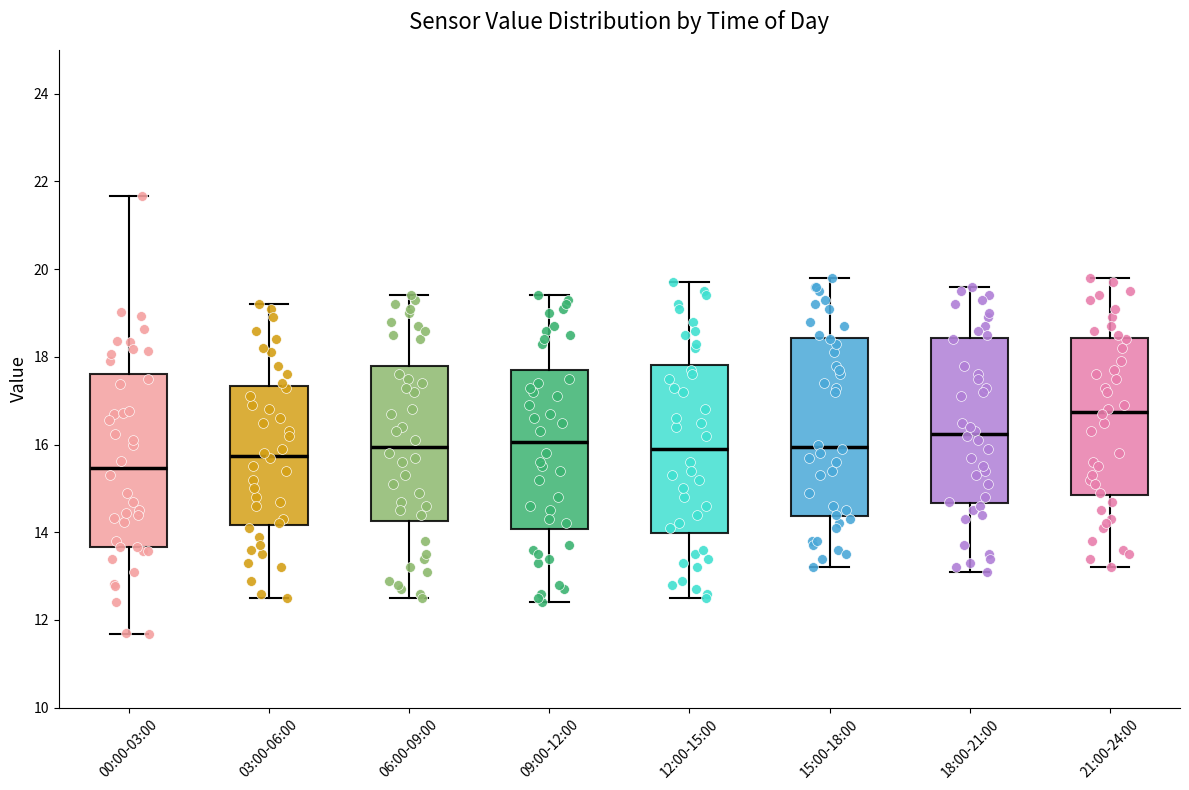

Reading left to right, read every box against the y-axis: the position of its median line, the range the box covers, and the ends of its whiskers. The values are not printed on the chart, so give them approximately, as read against the axis.

00:00-03:00: median 15.4, box 13.6 to 17.6, whiskers 11.6 to 21.6
03:00-06:00: median 15.8, box 14.2 to 17.4, whiskers 12.6 to 19.2
06:00-09:00: median 16.0, box 14.2 to 17.8, whiskers 12.6 to 19.4
09:00-12:00: median 16.0, box 14.0 to 17.8, whiskers 12.4 to 19.4
12:00-15:00: median 16.0, box 14.0 to 17.8, whiskers 12.6 to 19.8
15:00-18:00: median 16.0, box 14.4 to 18.4, whiskers 13.2 to 19.8
18:00-21:00: median 16.2, box 14.6 to 18.4, whiskers 13.2 to 19.6
21:00-24:00: median 16.8, box 14.8 to 18.4, whiskers 13.2 to 19.8